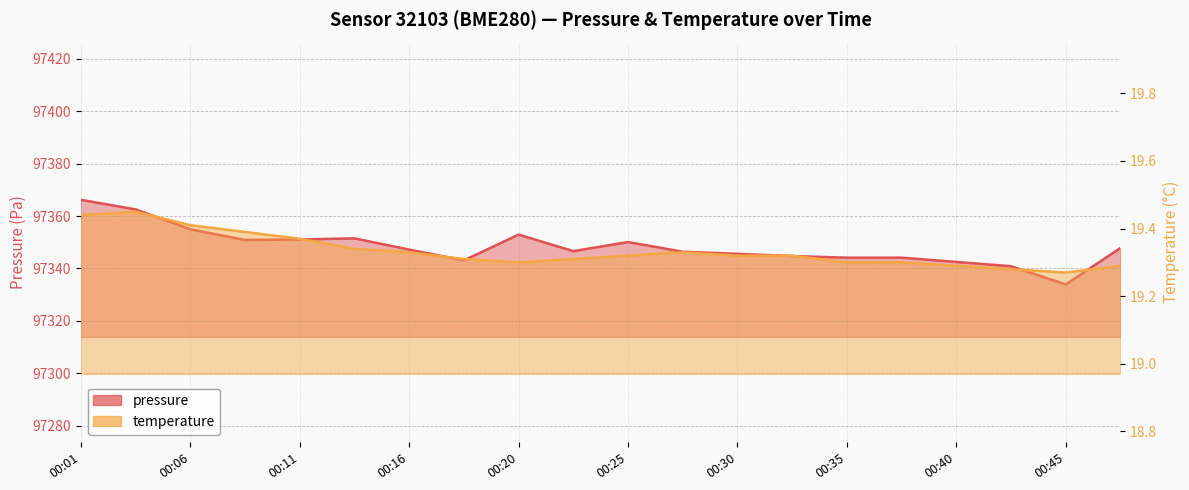

True or false: temperature and pressure cross at least once.

False